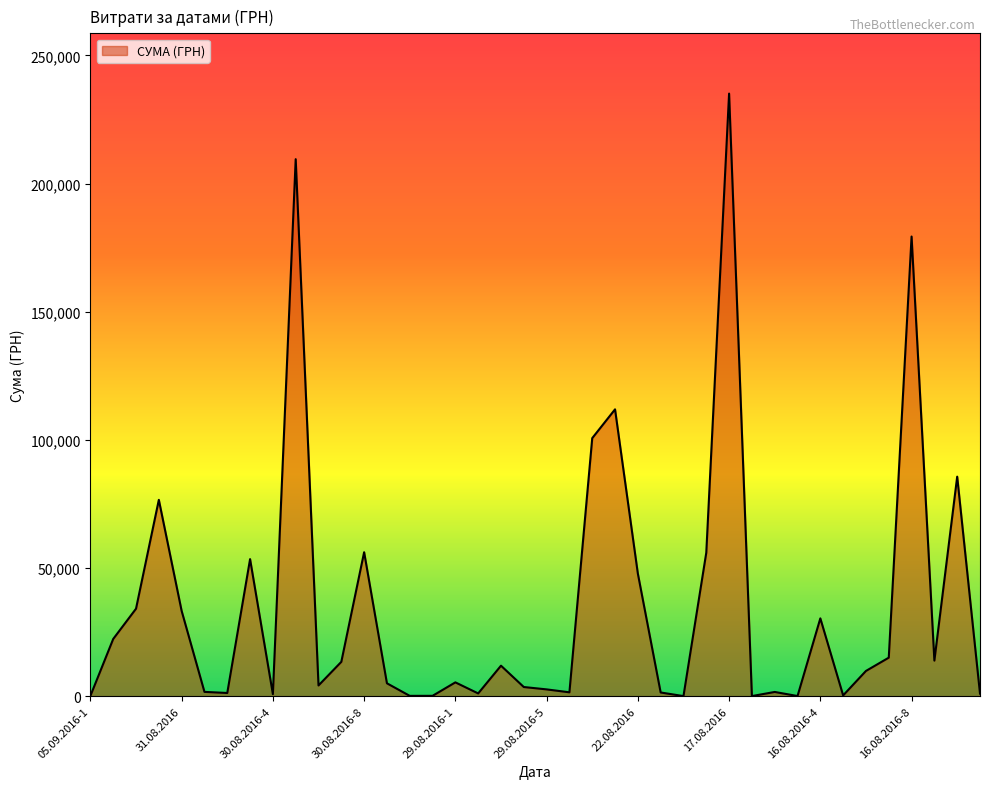

What is the difference between the maximum and minimum values?

235101.5